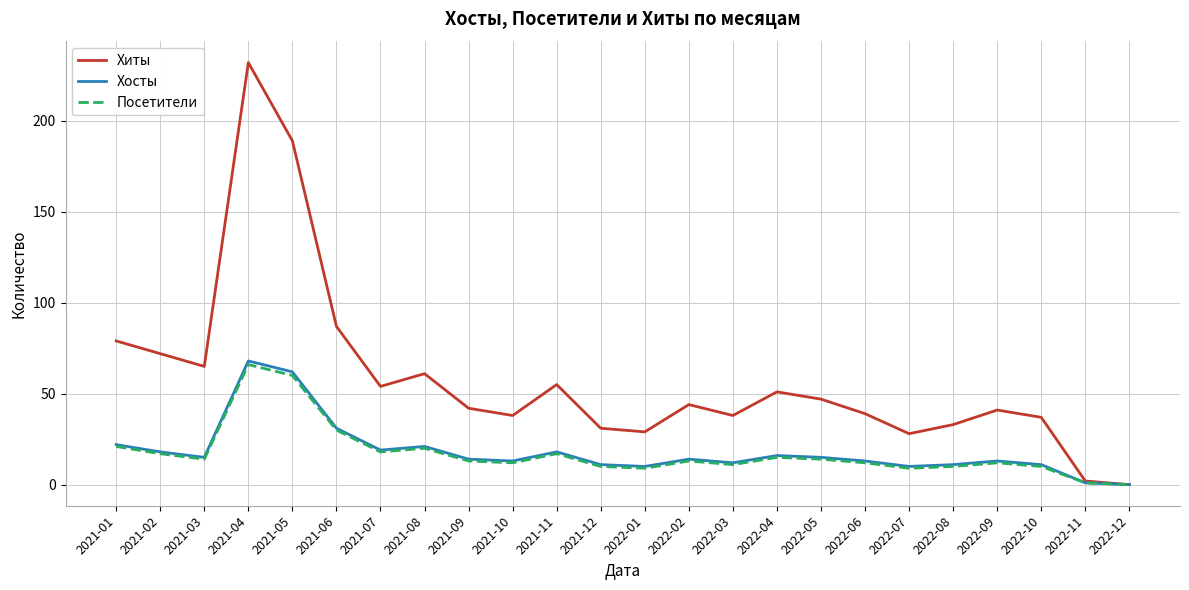

The Хосты series shows 0 at 2022-12. True or false?

True